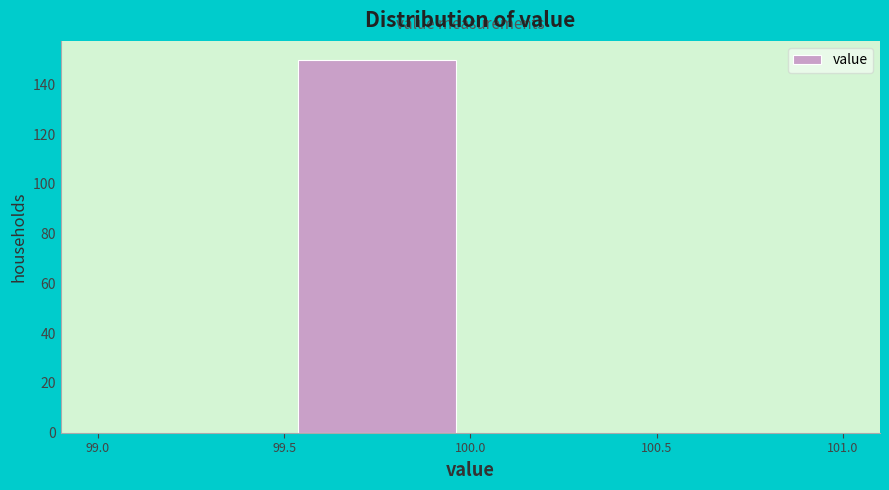

What is the height of the bar covering 99.5 to 100.0 on the x-axis? The values are not printed on the chart, so give them approximately, as read against the axis.

150